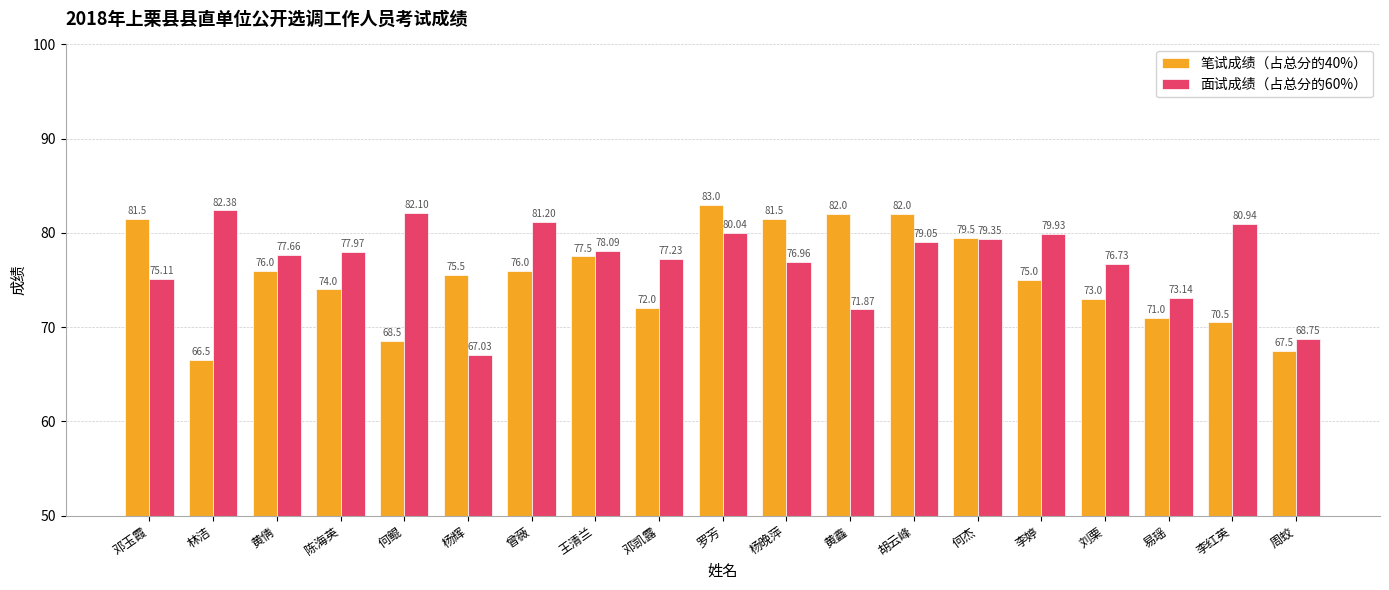

What is the label of the 14th bar from the left?

何杰